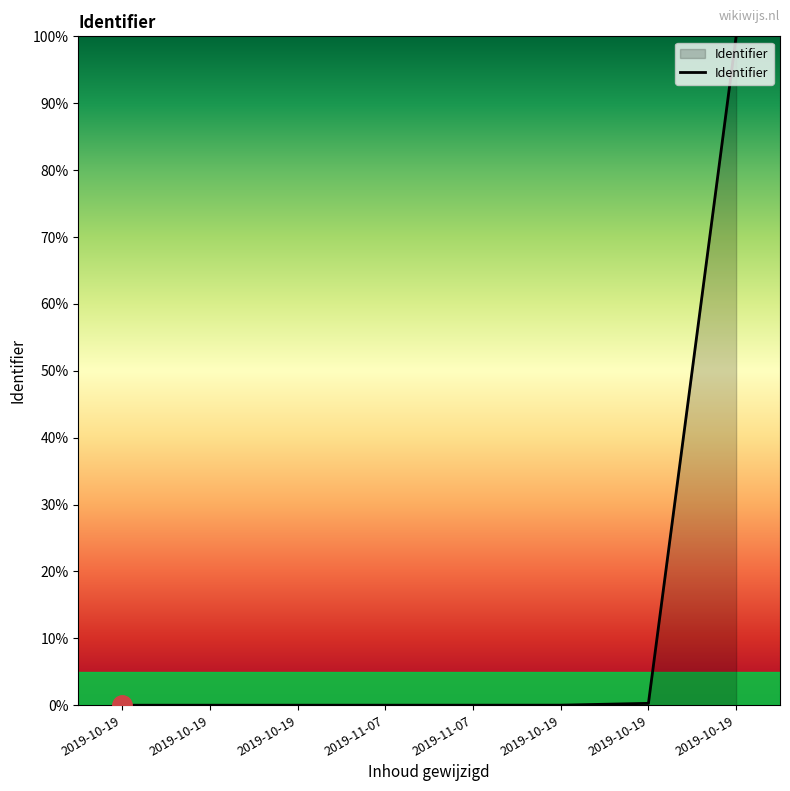

Reading right to left, list all the values displayed in this chart.

100.0	0.3	0.0	0.0	0.0	0.0	0.0	0.0